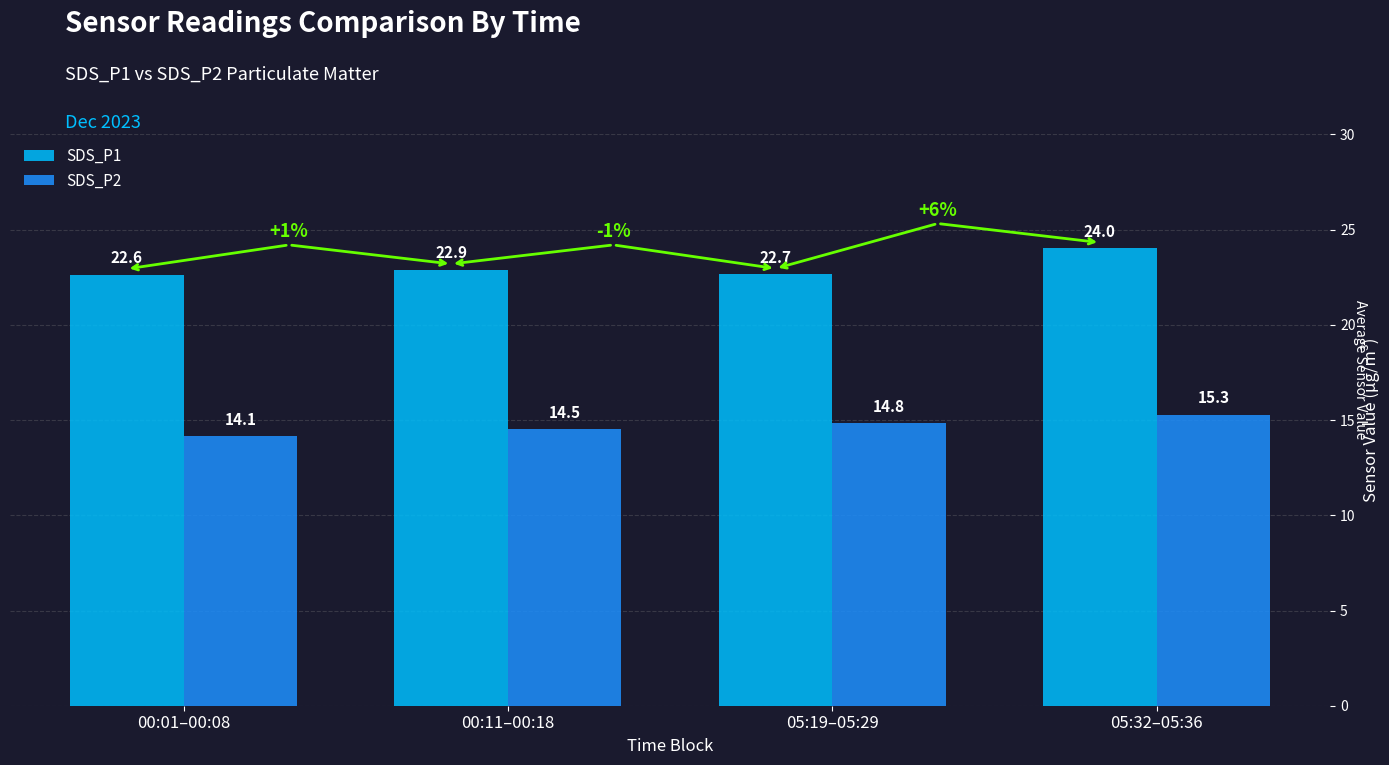

Reading left to right, extract all data points from this chart.

SDS_P1: 00:01–00:08=22.6	00:11–00:18=22.9	05:19–05:29=22.7	05:32–05:36=24.0
SDS_P2: 00:01–00:08=14.1	00:11–00:18=14.5	05:19–05:29=14.8	05:32–05:36=15.3